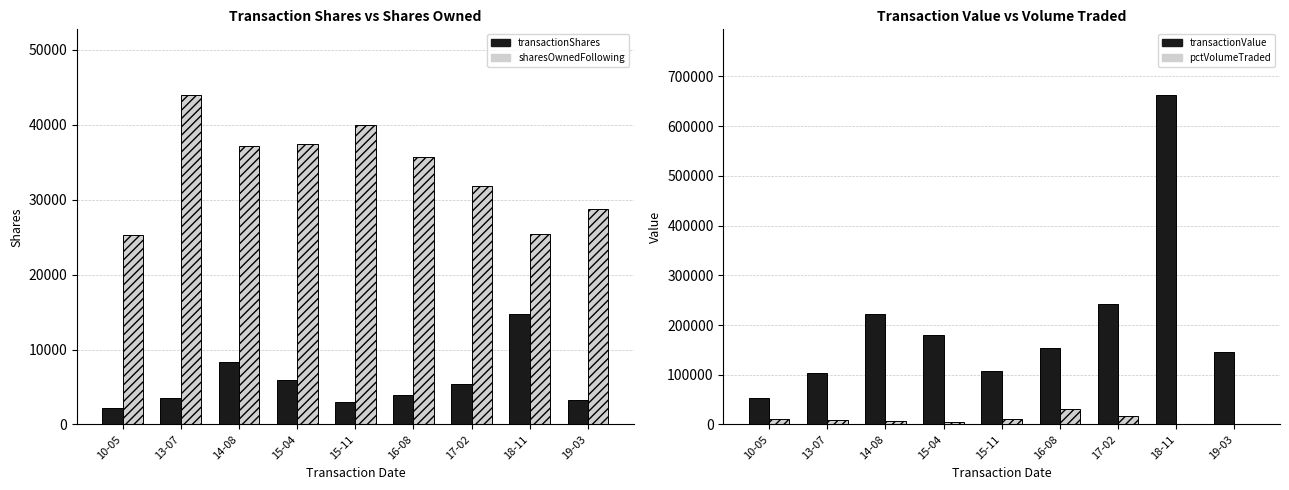

How many groups of bars are there?

9